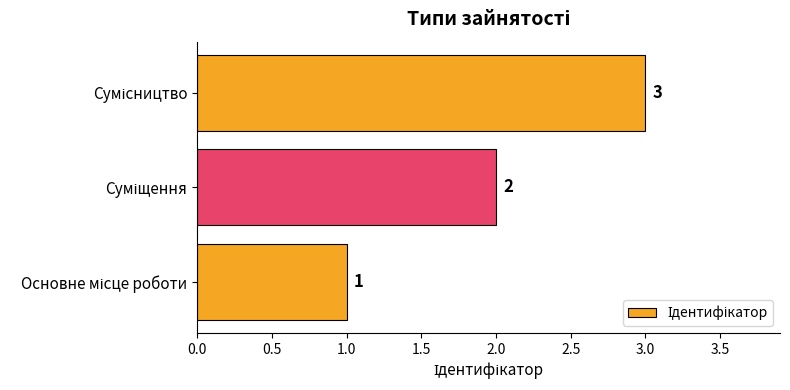

What is the sum of all values?

6